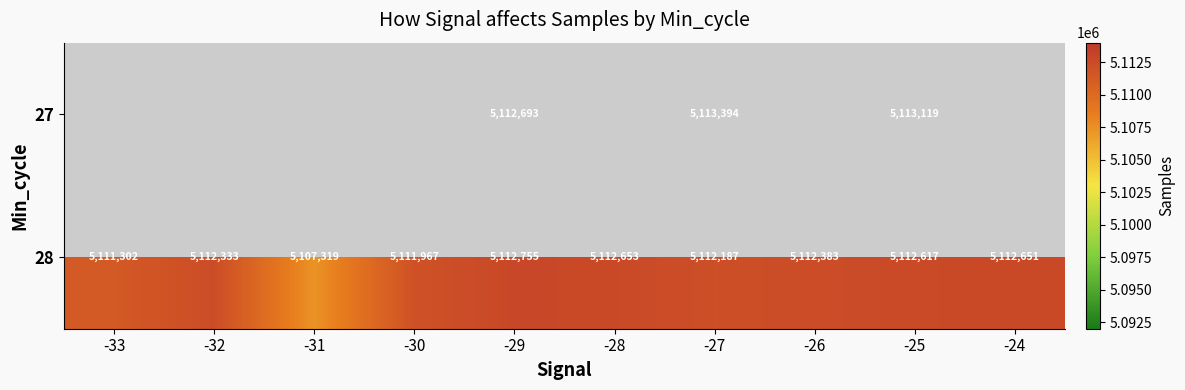

What is the maximum value shown in the chart?

5113394.0